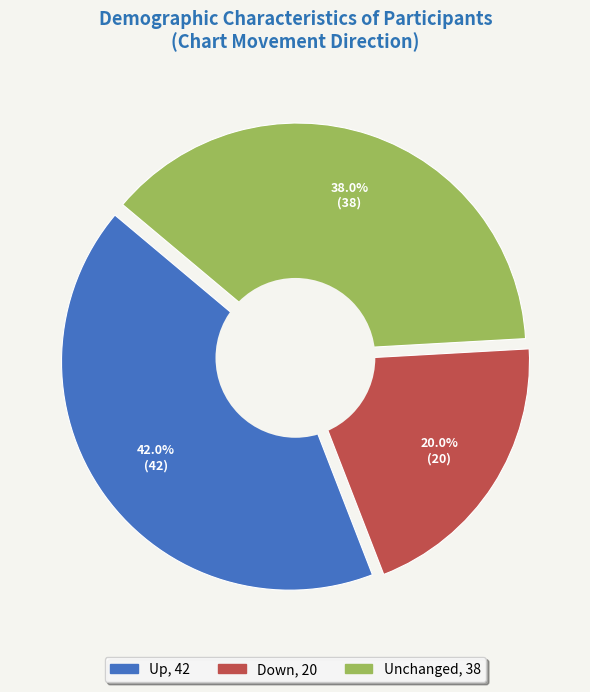

To the nearest percent, what is the difference between the largest and smallest slice percentages?

22%